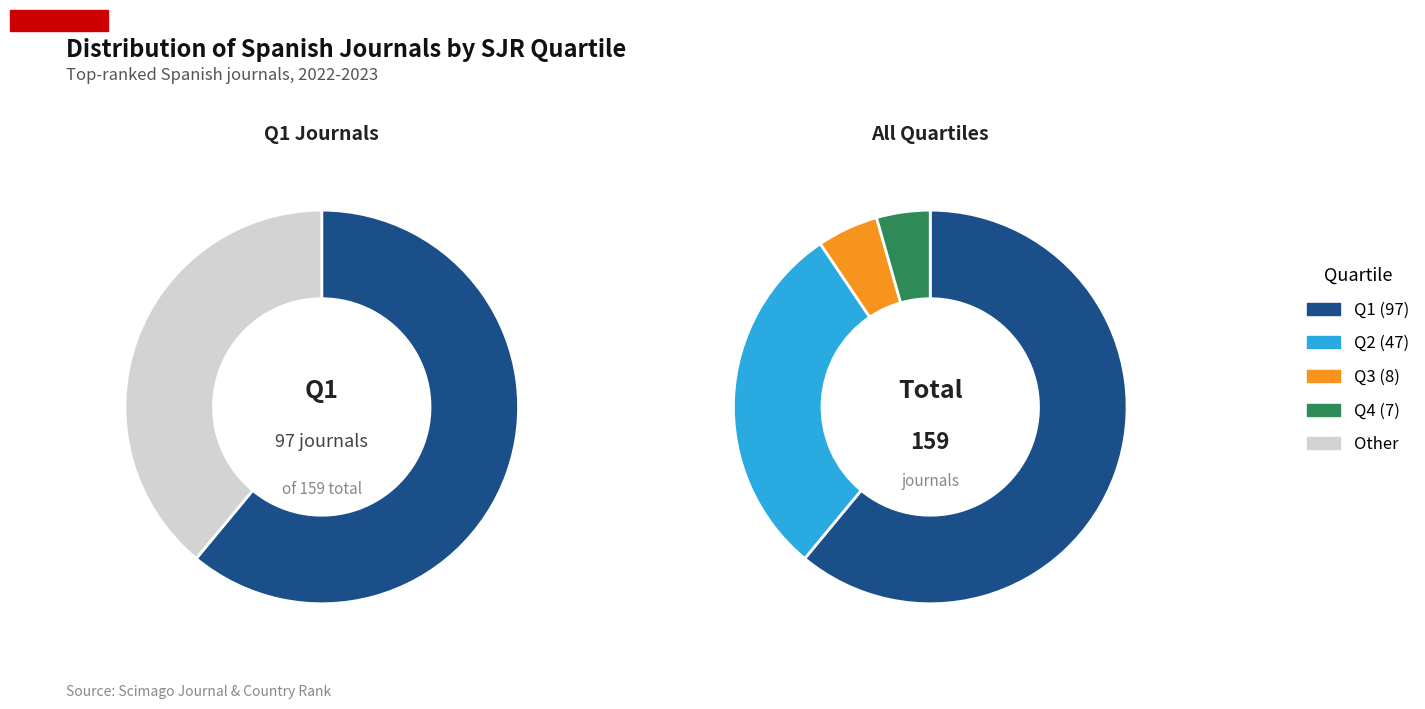

To the nearest percent, what percentage of the pie is Q3?

5%